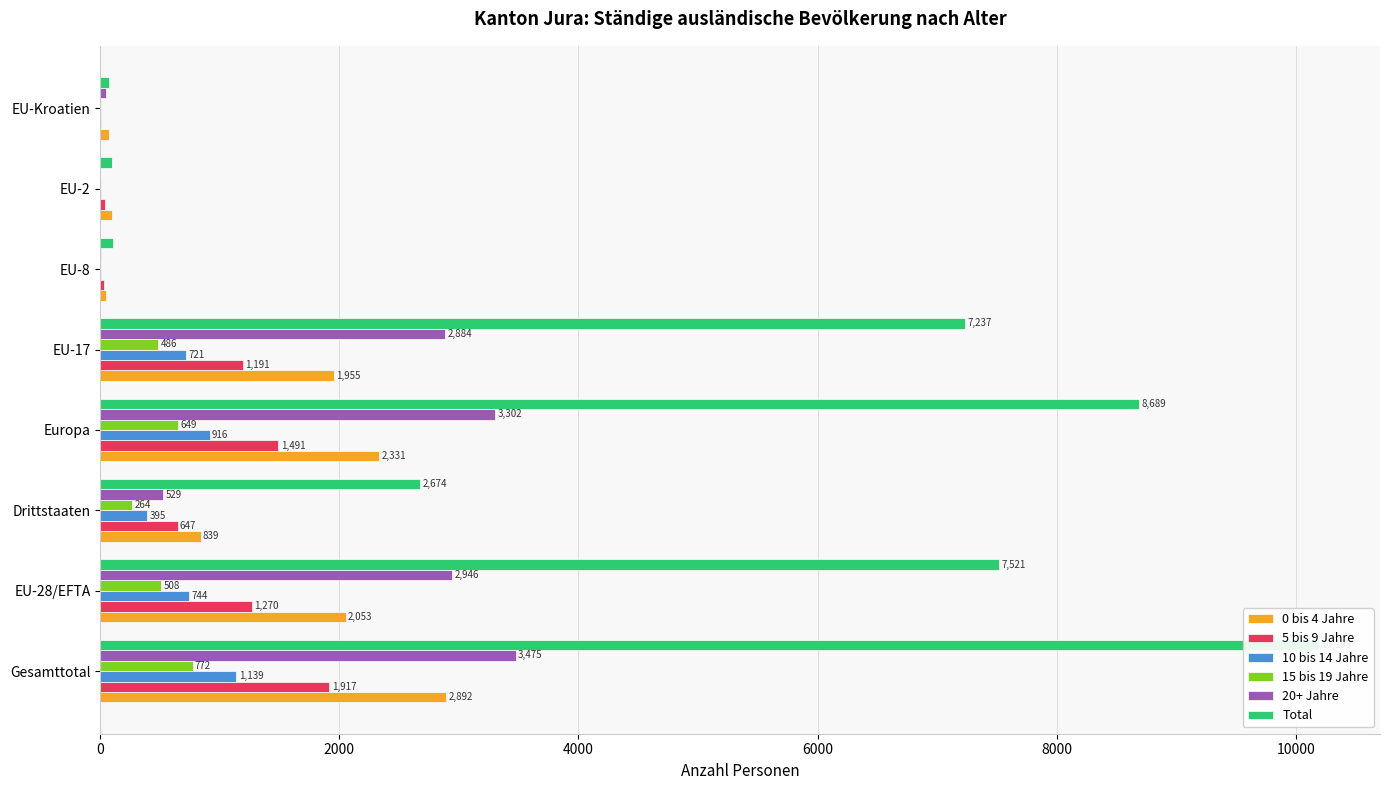

The value of 5 bis 9 Jahre at EU-Kroatien is 7. True or false?

True